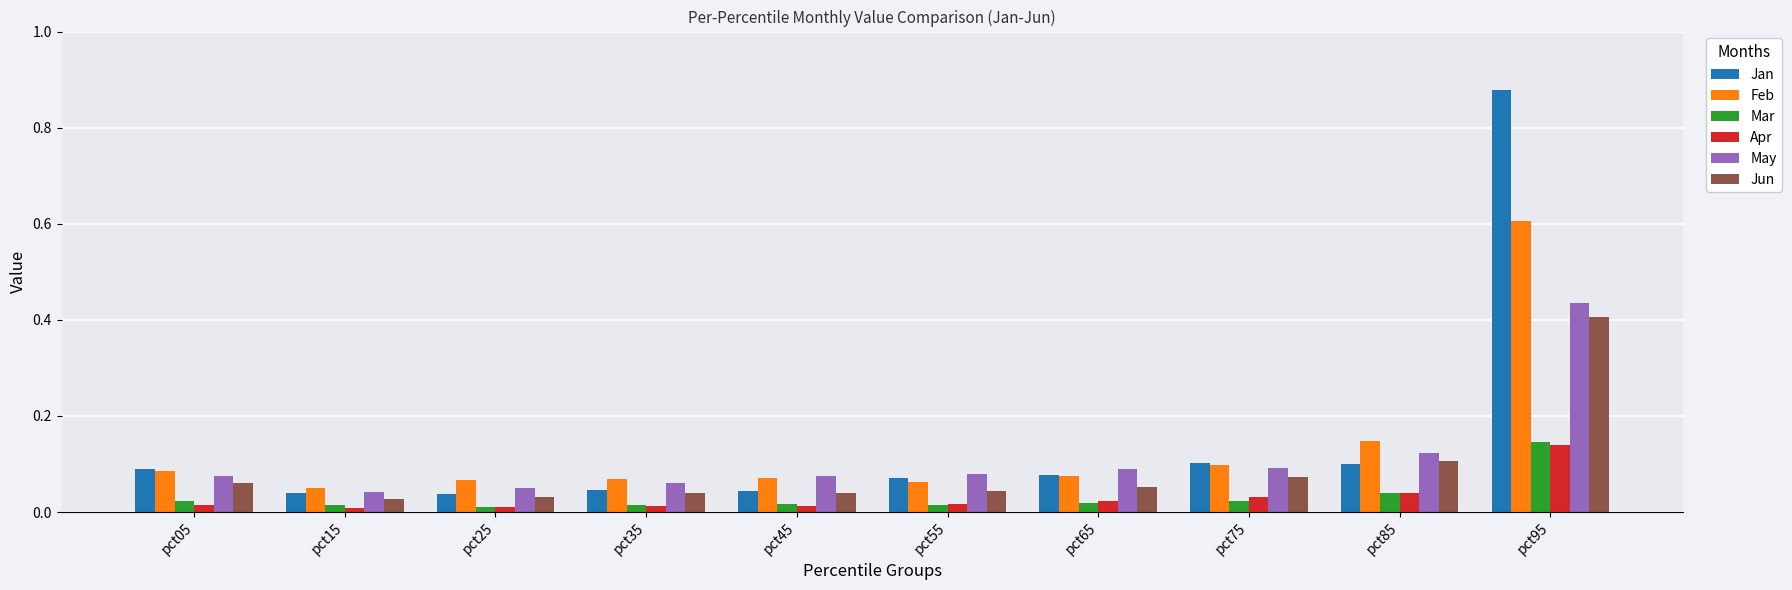

What is the sum of all May values?

1.1